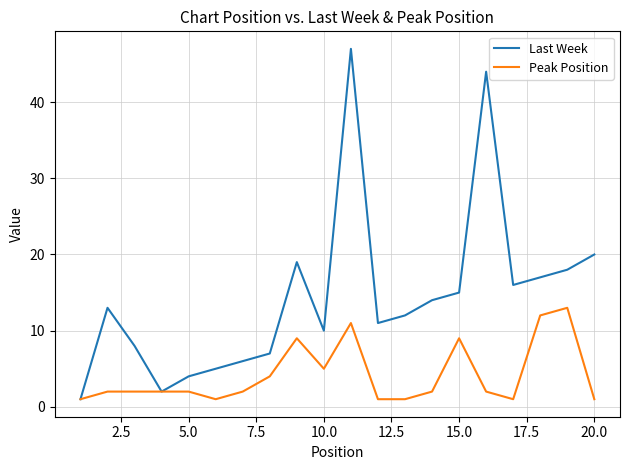

What is the highest value of the Last Week series?

47